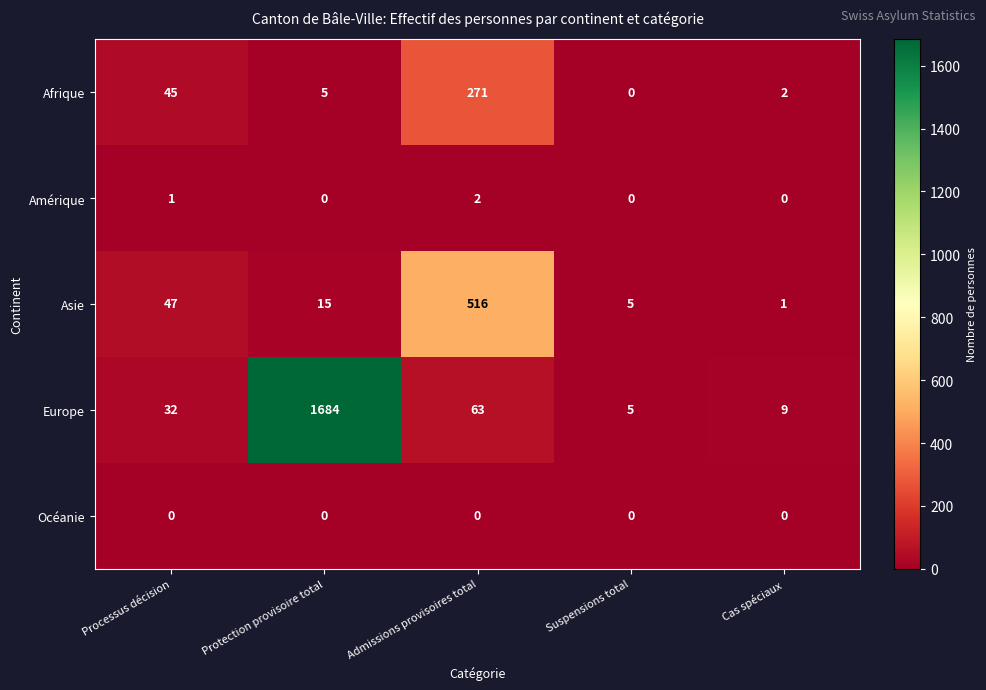

How many categories are shown in the chart?

5